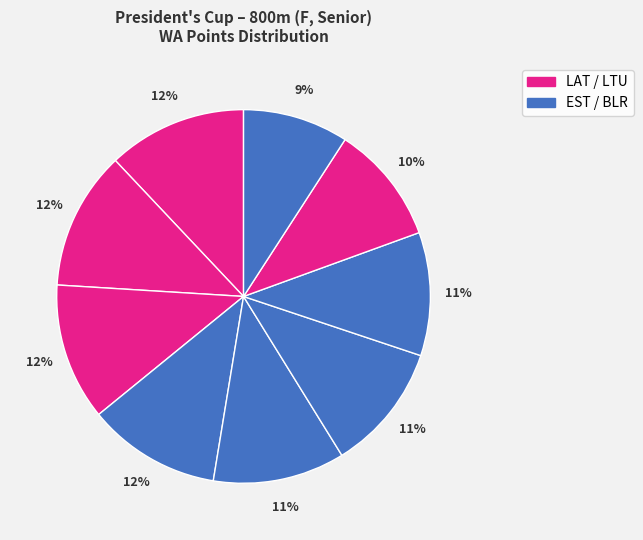

Count the number of slices in the pie.

9